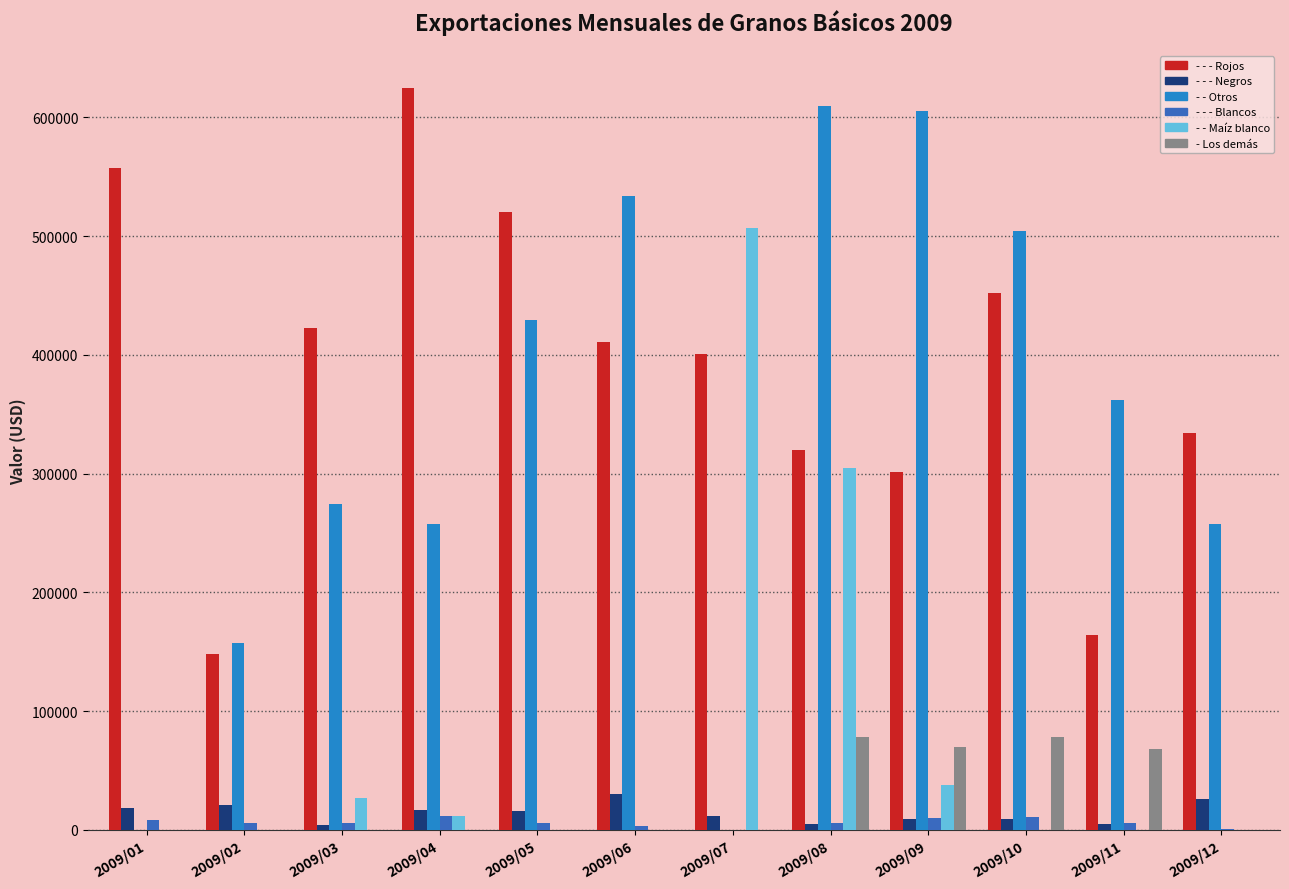

How many data points in - - - Blancos are above 5972?

6